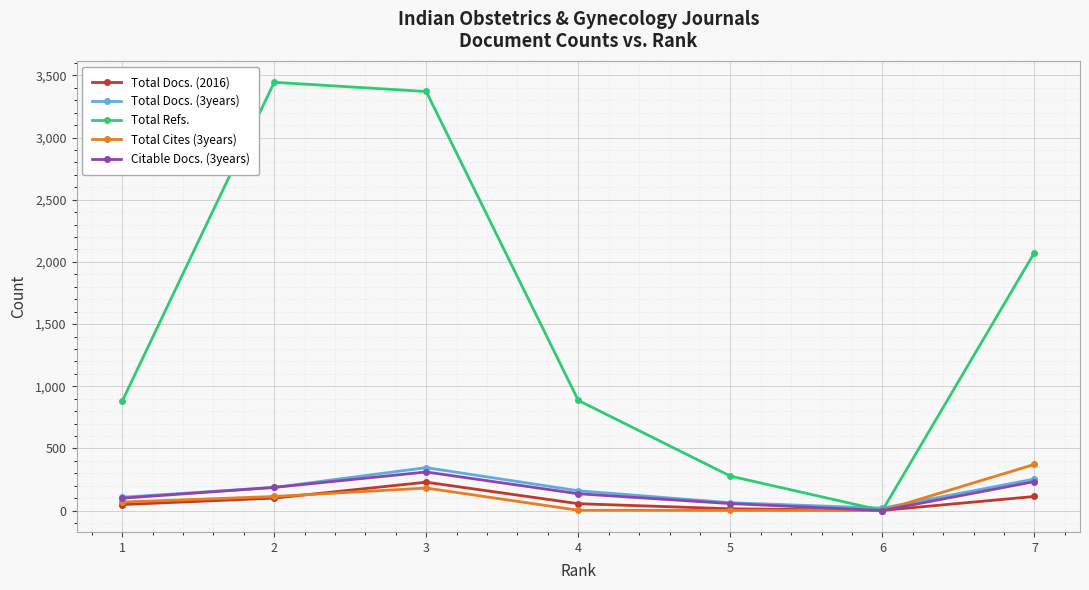

The value of Citable Docs. (3years) at 5 is 56. True or false?

True